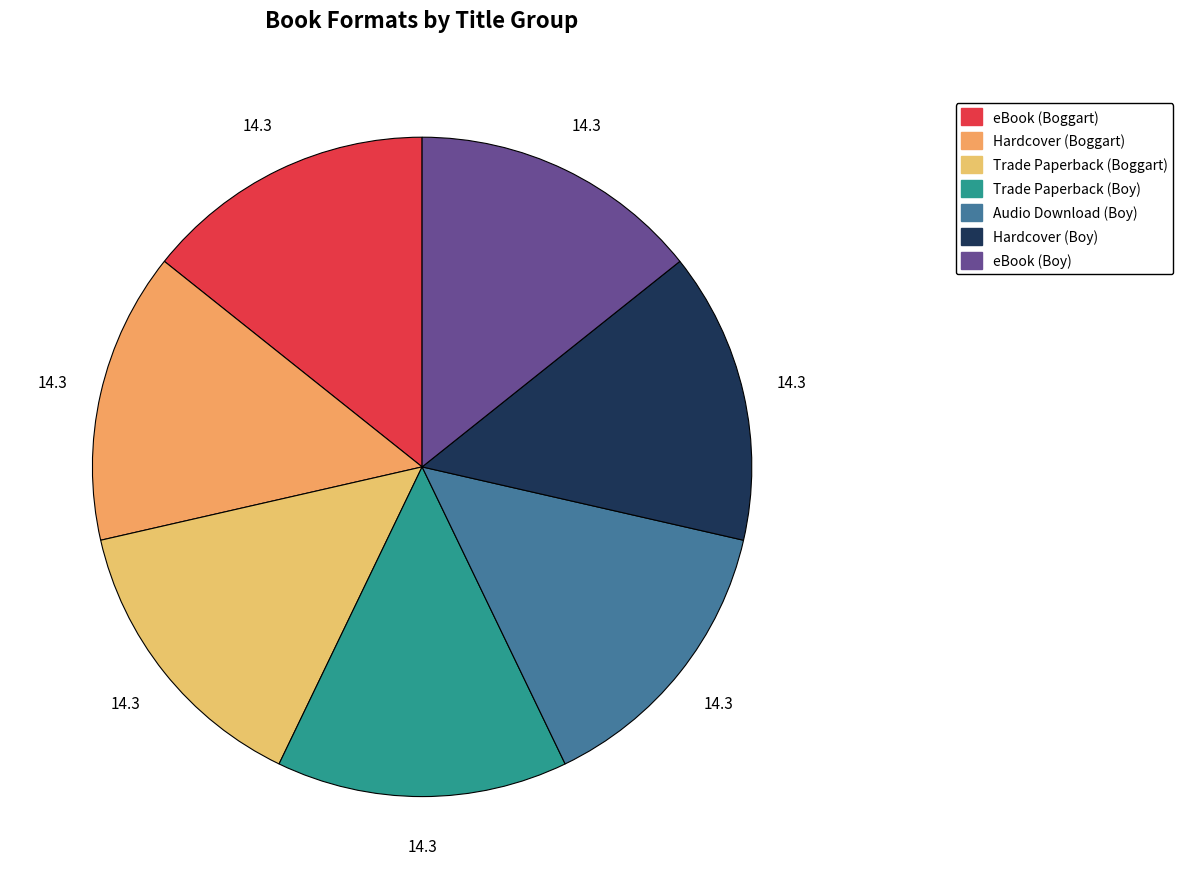

Count the number of slices in the pie.

7